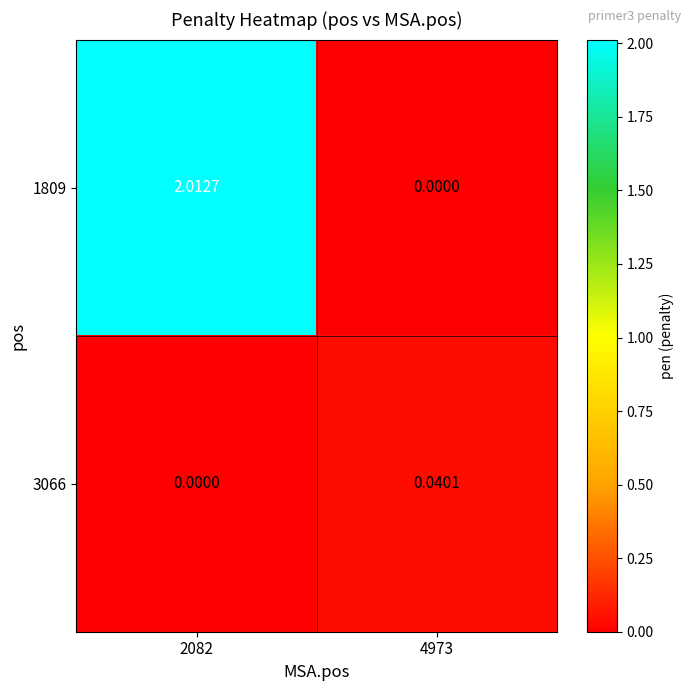

Is the value of 1809 at 2082 greater than the value of 3066 at 2082?

Yes